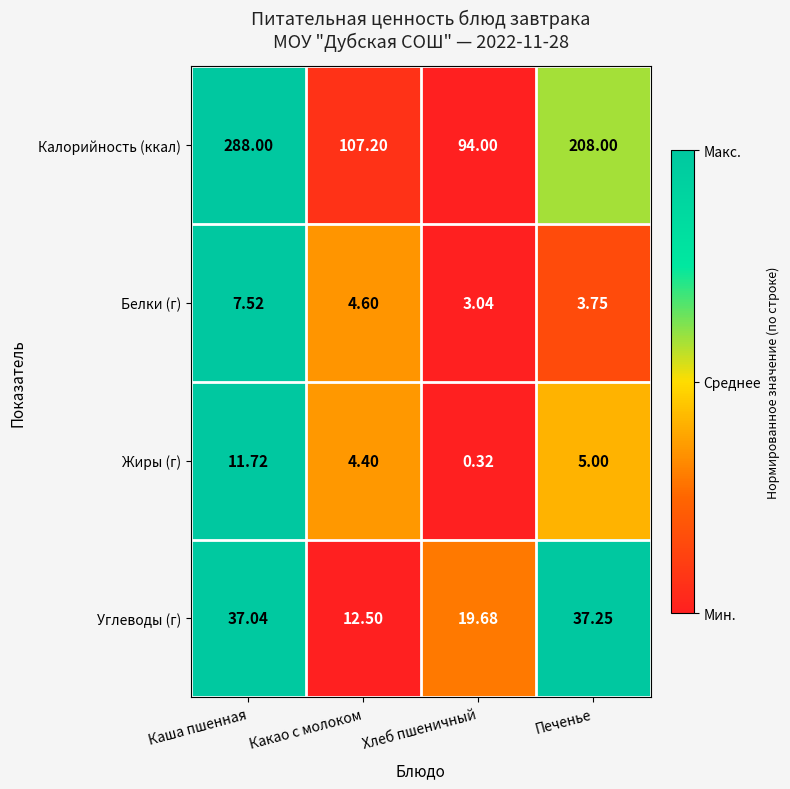

Which category has the lowest value across all series?

Хлеб пшеничный